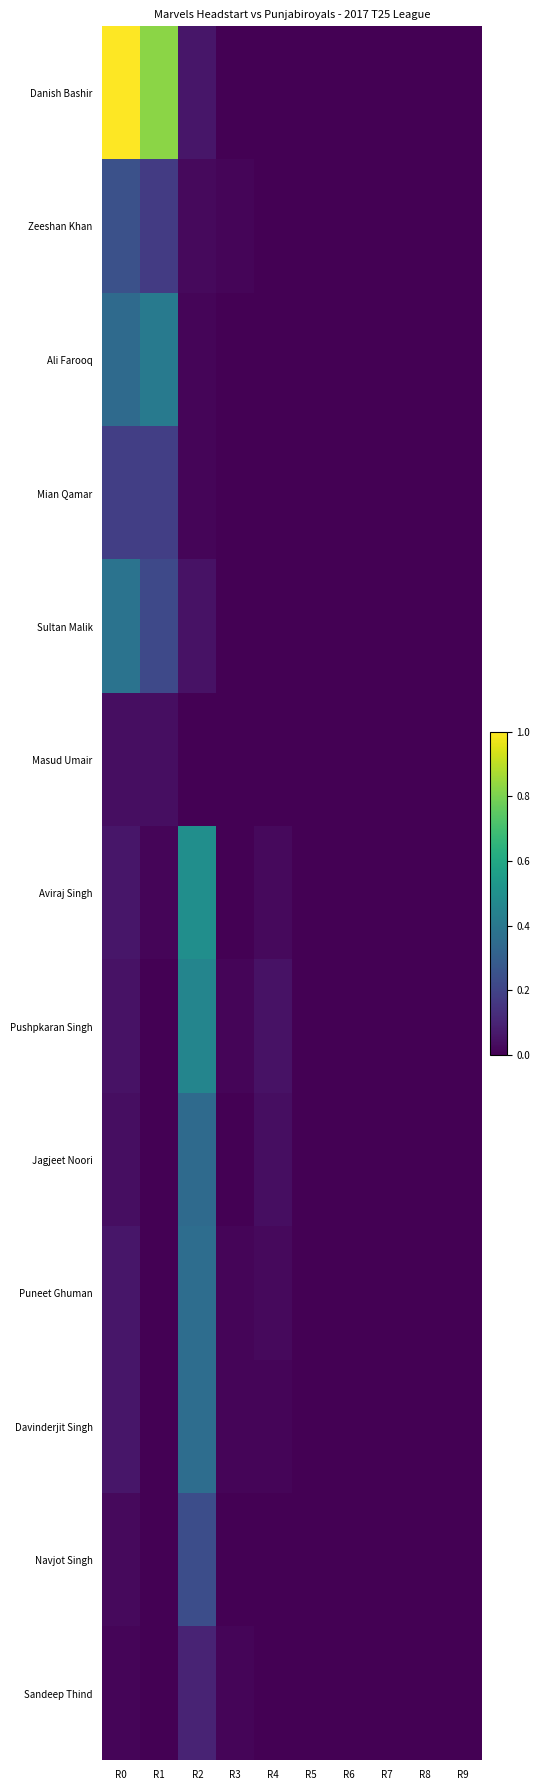

Reading right to left, transcribe all the data shown in this chart.

Danish Bashir: R9=0.0	R8=0.0	R7=0.0	R6=0.0	R5=0.0	R4=0.0	R3=0.0	R2=0.1	R1=0.8	R0=1.0
Zeeshan Khan: R9=0.0	R8=0.0	R7=0.0	R6=0.0	R5=0.0	R4=0.0	R3=0.0	R2=0.0	R1=0.2	R0=0.2
Ali Farooq: R9=0.0	R8=0.0	R7=0.0	R6=0.0	R5=0.0	R4=0.0	R3=0.0	R2=0.0	R1=0.4	R0=0.3
Mian Qamar: R9=0.0	R8=0.0	R7=0.0	R6=0.0	R5=0.0	R4=0.0	R3=0.0	R2=0.0	R1=0.2	R0=0.2
Sultan Malik: R9=0.0	R8=0.0	R7=0.0	R6=0.0	R5=0.0	R4=0.0	R3=0.0	R2=0.0	R1=0.2	R0=0.4
Masud Umair: R9=0.0	R8=0.0	R7=0.0	R6=0.0	R5=0.0	R4=0.0	R3=0.0	R2=0.0	R1=0.0	R0=0.0
Aviraj Singh: R9=0.0	R8=0.0	R7=0.0	R6=0.0	R5=0.0	R4=0.0	R3=0.0	R2=0.5	R1=0.0	R0=0.1
Pushpkaran Singh: R9=0.0	R8=0.0	R7=0.0	R6=0.0	R5=0.0	R4=0.0	R3=0.0	R2=0.5	R1=0.0	R0=0.0
Jagjeet Noori: R9=0.0	R8=0.0	R7=0.0	R6=0.0	R5=0.0	R4=0.0	R3=0.0	R2=0.3	R1=0.0	R0=0.0
Puneet Ghuman: R9=0.0	R8=0.0	R7=0.0	R6=0.0	R5=0.0	R4=0.0	R3=0.0	R2=0.4	R1=0.0	R0=0.1
Davinderjit Singh: R9=0.0	R8=0.0	R7=0.0	R6=0.0	R5=0.0	R4=0.0	R3=0.0	R2=0.4	R1=0.0	R0=0.1
Navjot Singh: R9=0.0	R8=0.0	R7=0.0	R6=0.0	R5=0.0	R4=0.0	R3=0.0	R2=0.2	R1=0.0	R0=0.0
Sandeep Thind: R9=0.0	R8=0.0	R7=0.0	R6=0.0	R5=0.0	R4=0.0	R3=0.0	R2=0.1	R1=0.0	R0=0.0